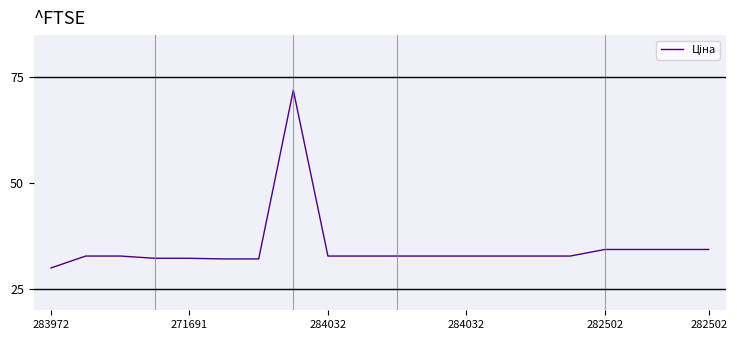

What is the difference between the maximum and minimum values?

42.0